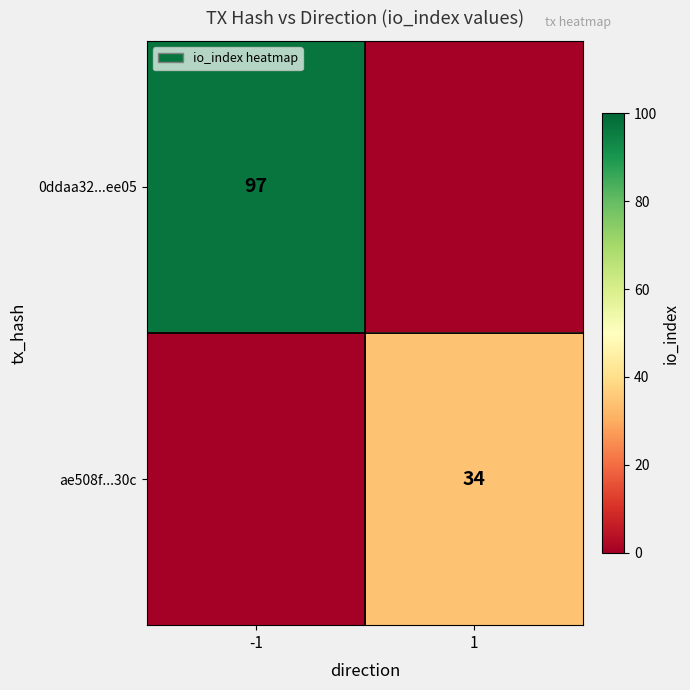

Is the value of ae508f...30c at 1 greater than the value of 0ddaa32...ee05 at -1?

No